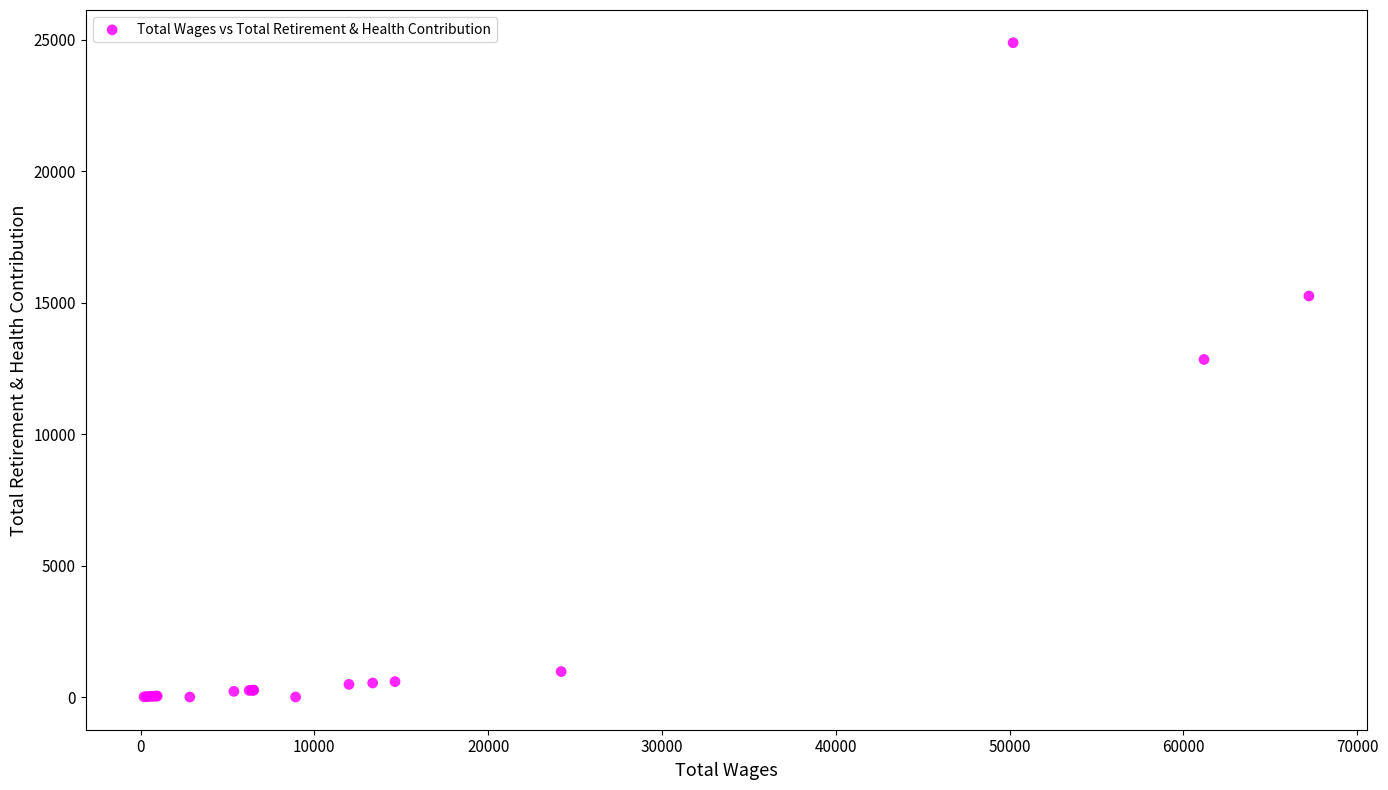

What Y value in the scatter plot is closest to 12441?

12836